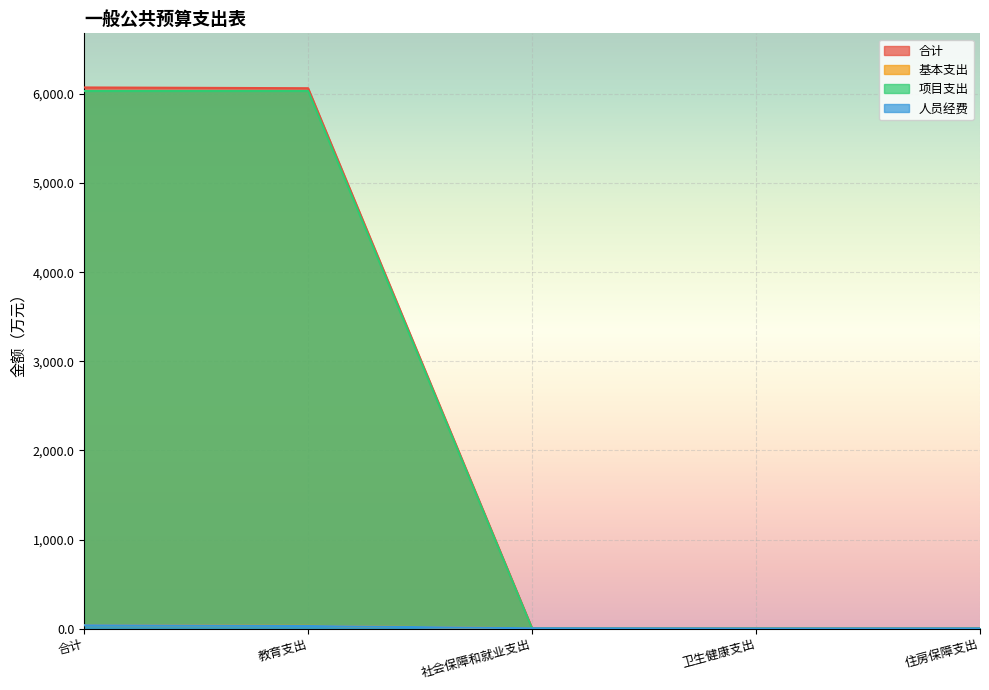

What position from the right is 住房保障支出?

1